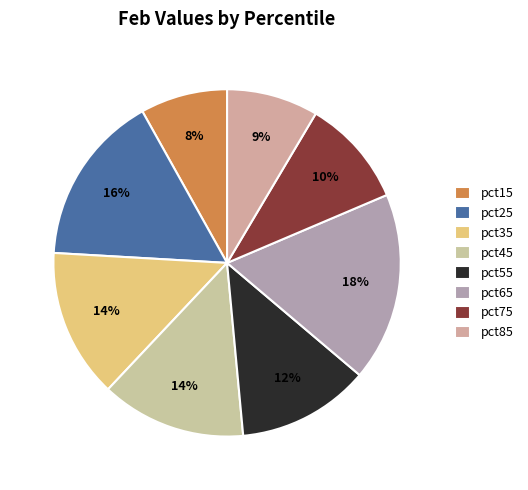

Which slice is the largest?

pct65